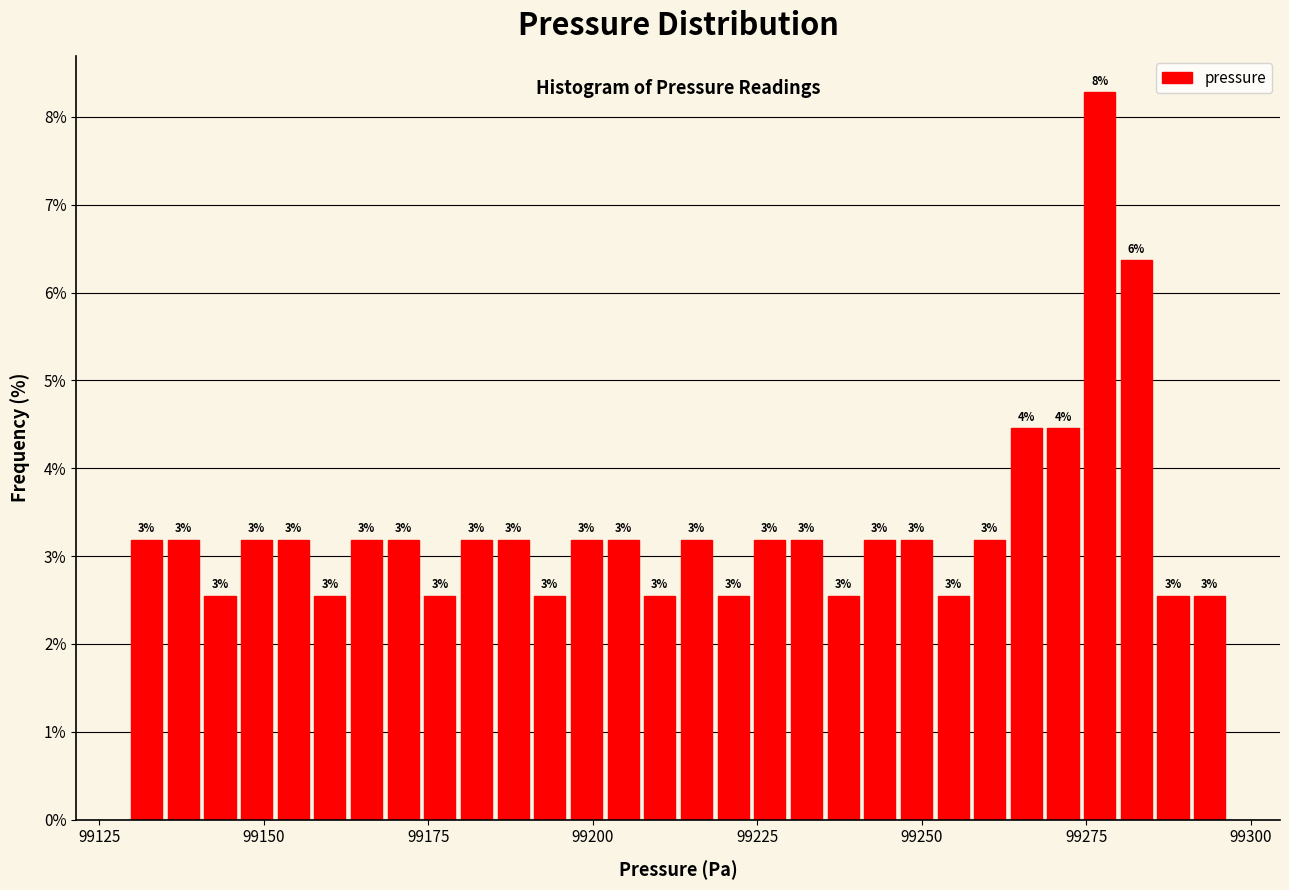

Read against the x-axis, roughly where is the centre of the tallest bar?

99275